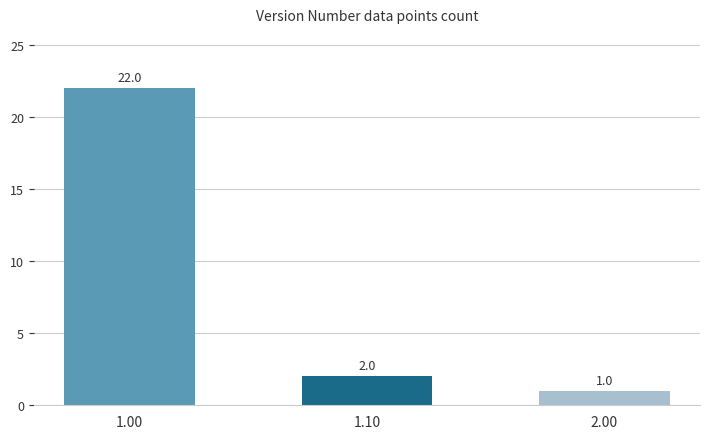

At which label is the value closest to 11?

1.10